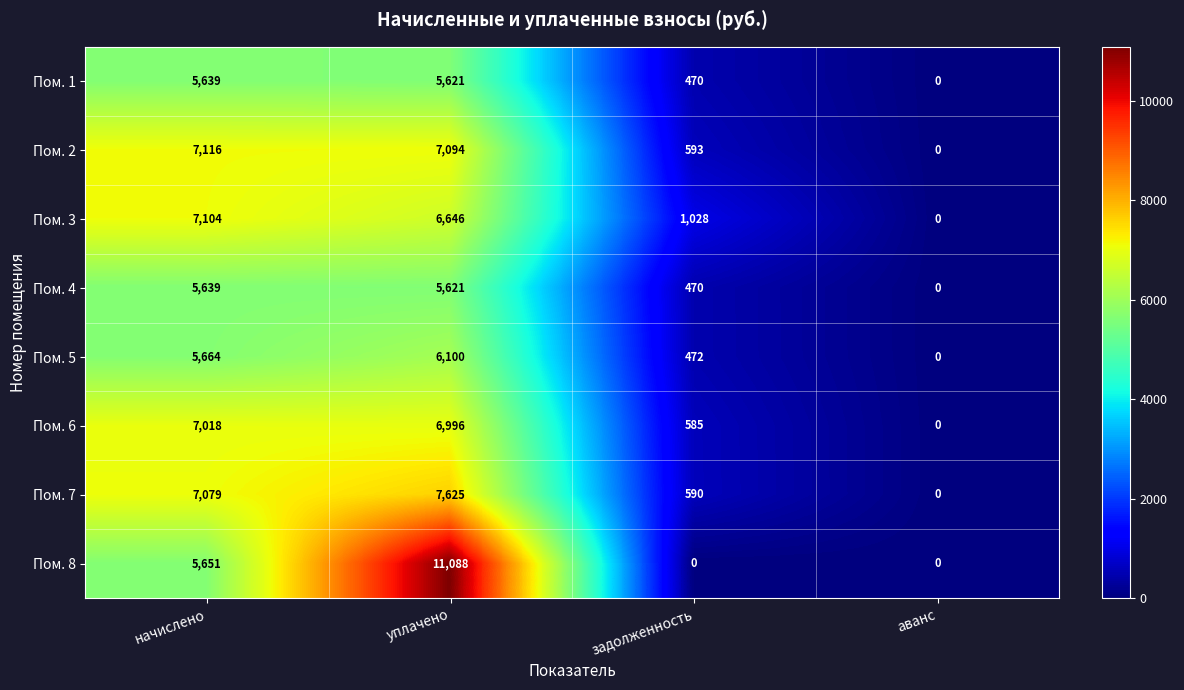

What is the difference between the second highest and minimum values in the Пом. 7 series?

7079